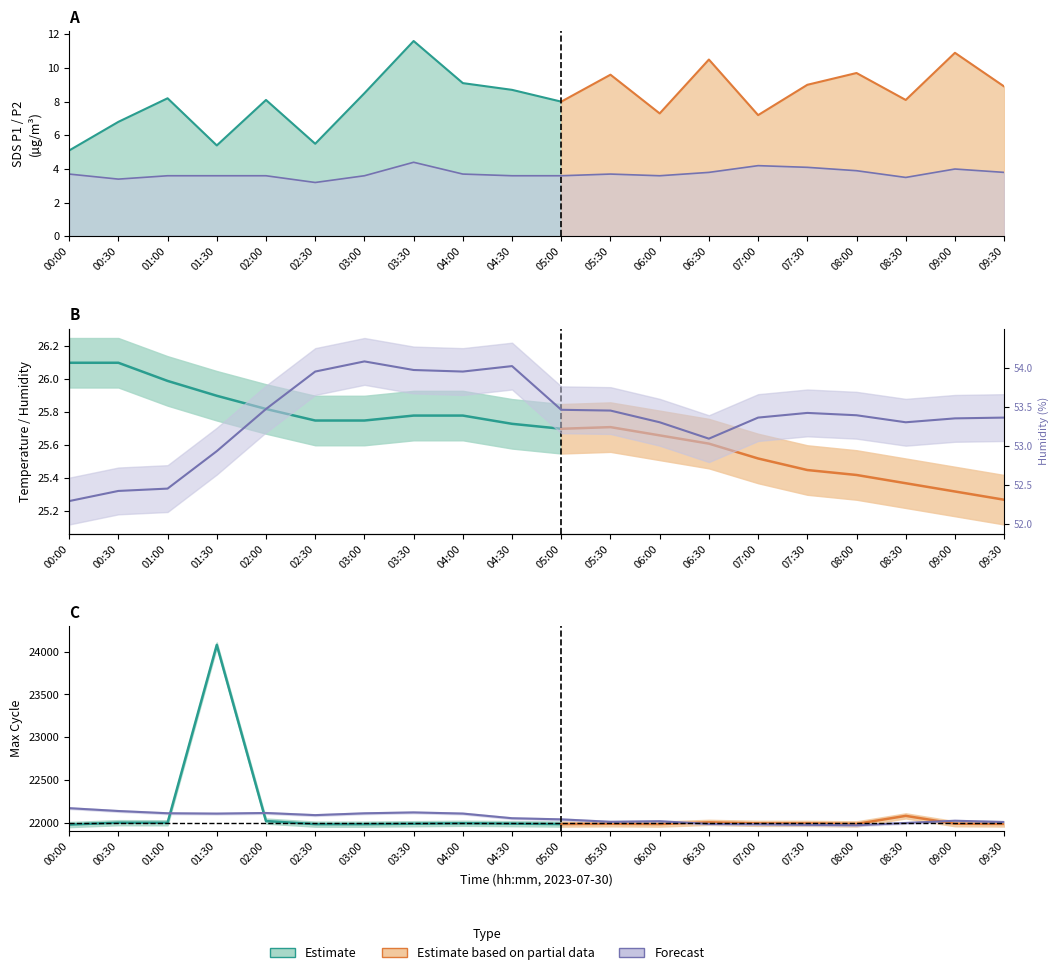

Does the chart have visible grid lines?

No